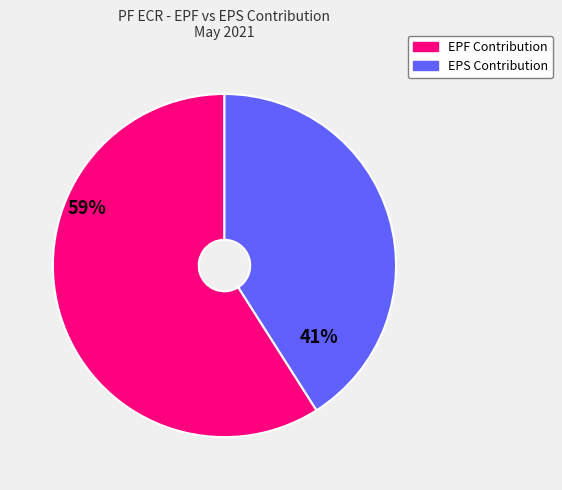

Is there any slice that represents more than half of the pie?

Yes